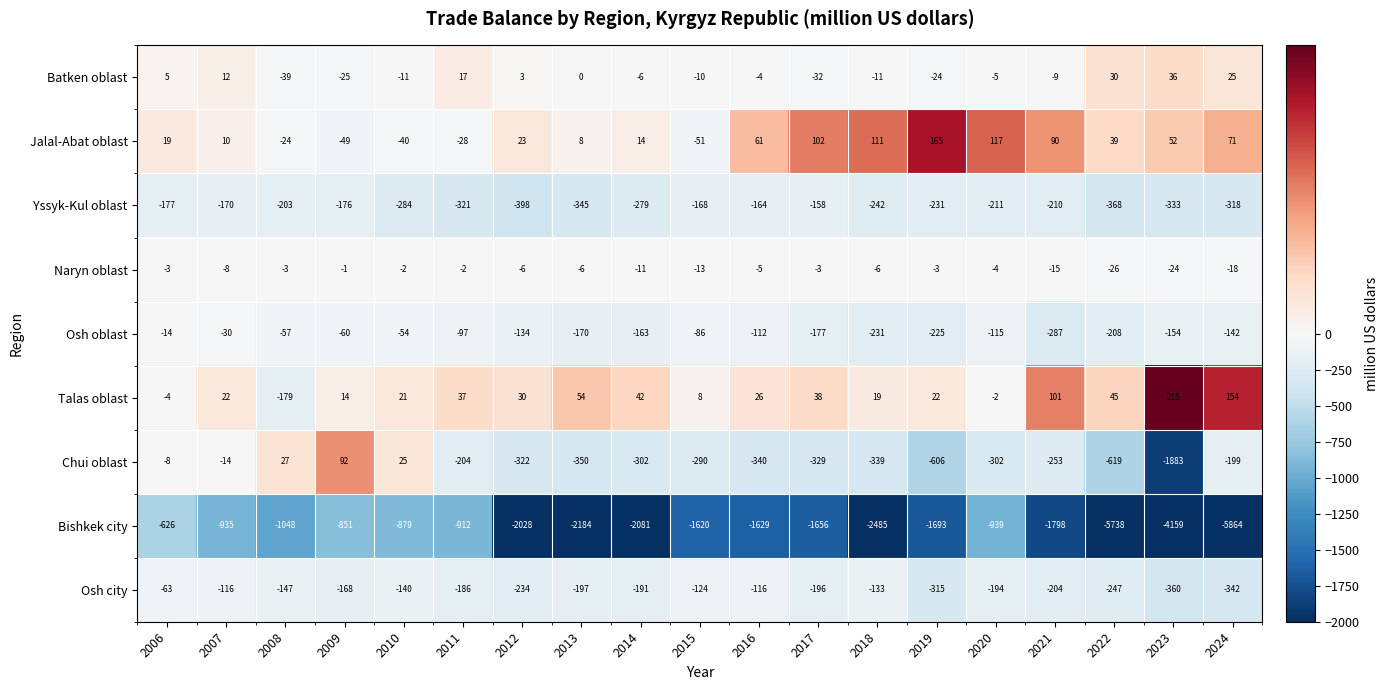

At 2008, list the series in order from smallest to largest.

Bishkek city, Yssyk-Kul oblast, Talas oblast, Osh city, Osh oblast, Batken oblast, Jalal-Abat oblast, Naryn oblast, Chui oblast